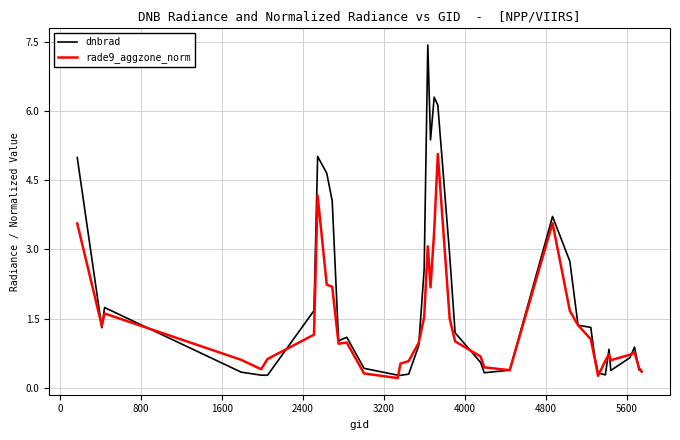

Rank the series by their maximum value, from lowest to highest.

rade9_aggzone_norm, dnbrad